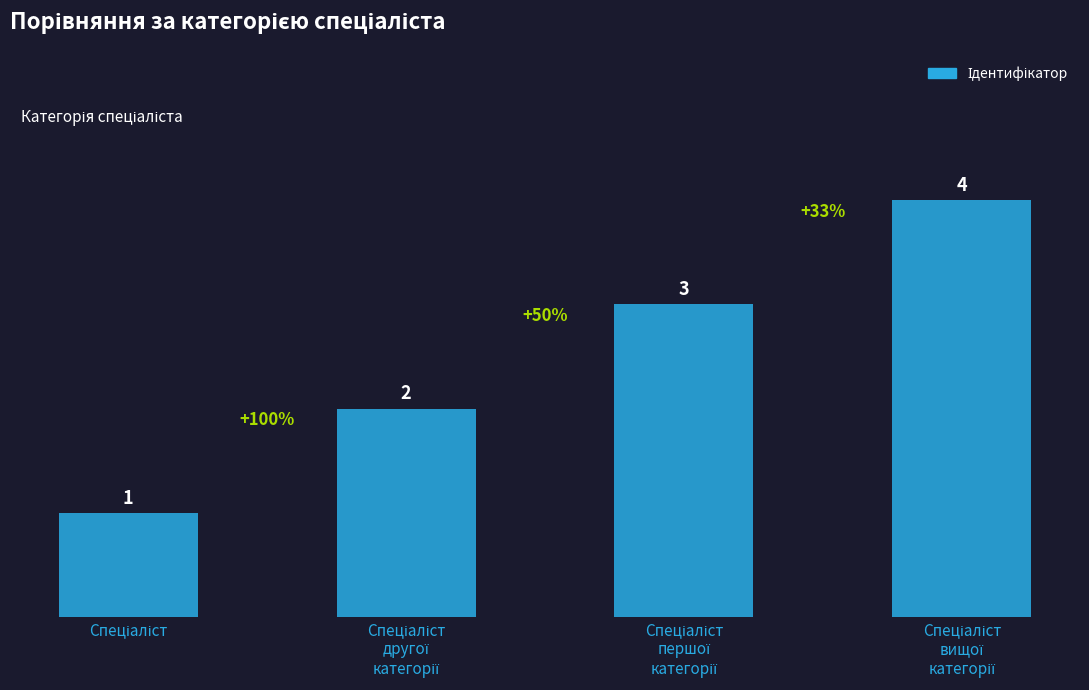

What is the maximum value shown in the chart?

4